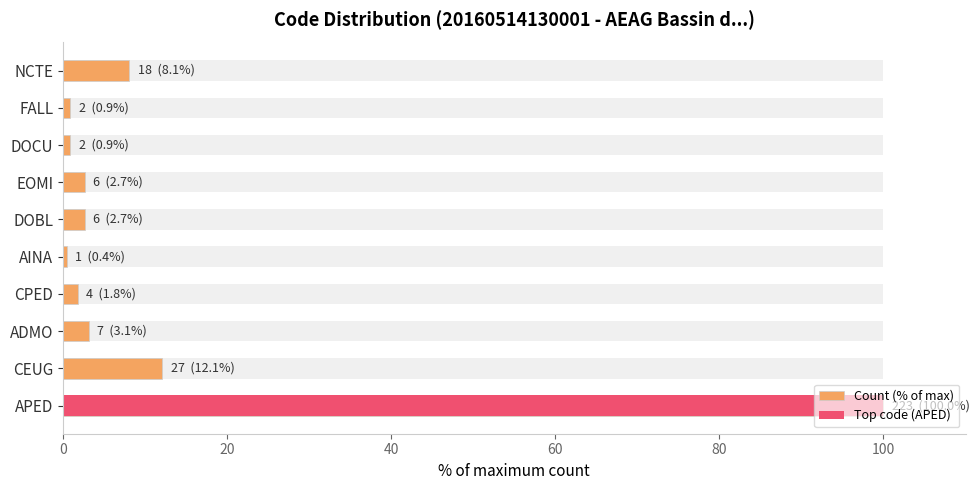

What is the difference between the maximum and minimum values?

99.6